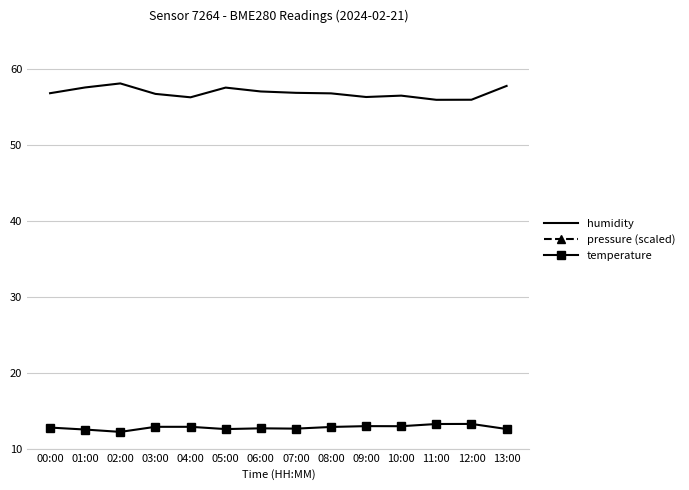

How many values in the humidity series exceed 56?

12